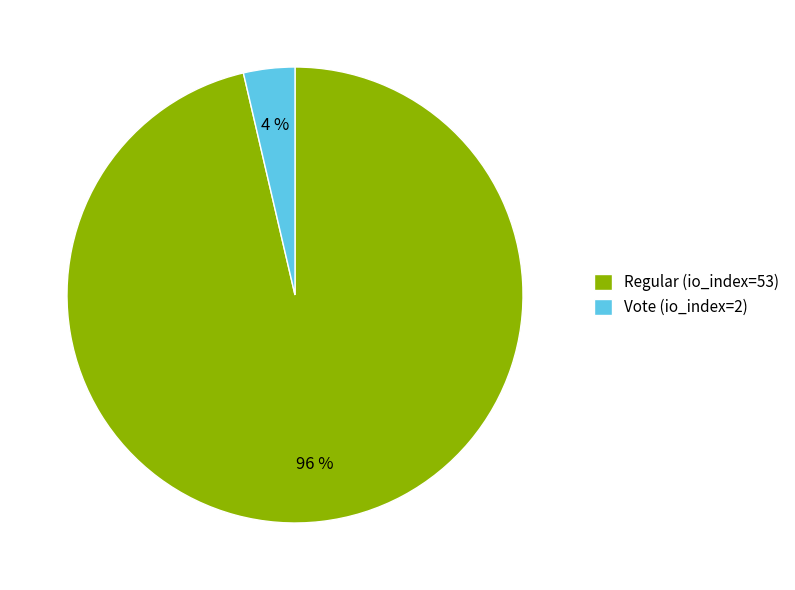

Rank the categories by value from highest to lowest.

Regular (io_index=53), Vote (io_index=2)